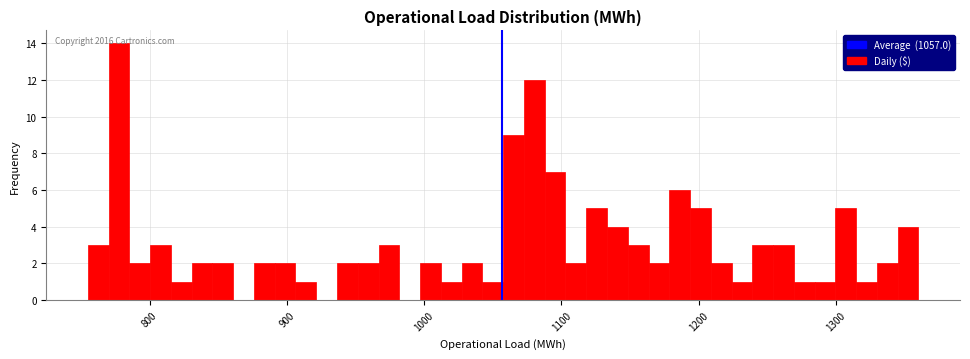

Read against the x-axis, roughly where is the centre of the tallest bar?

780